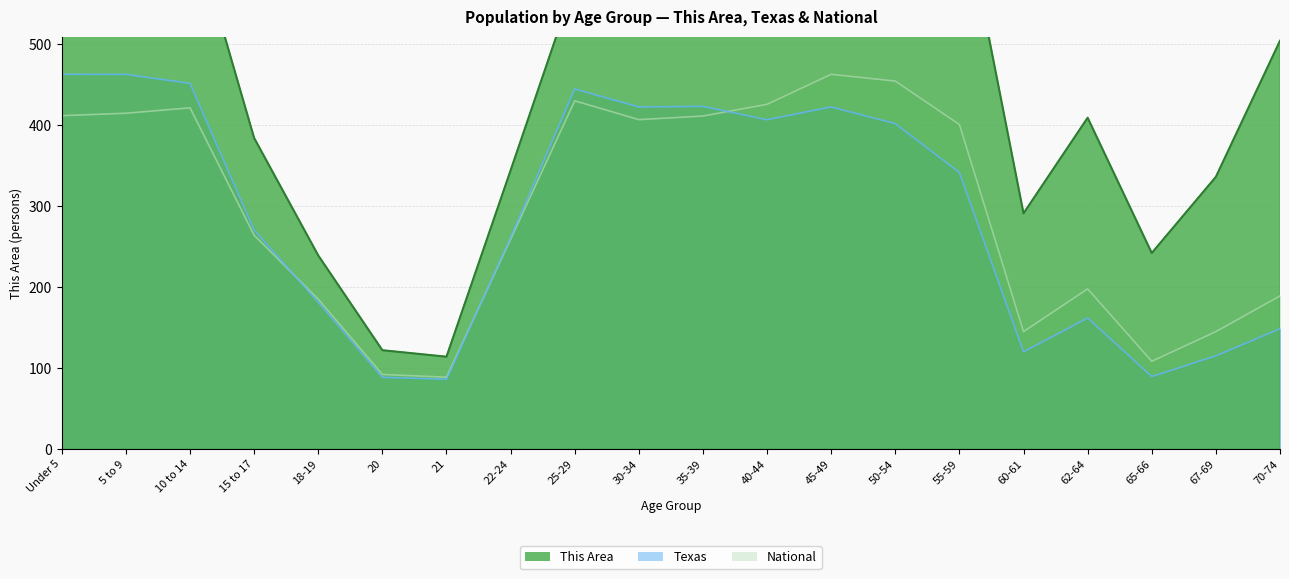

True or false: Texas and This Area intersect in this chart.

False